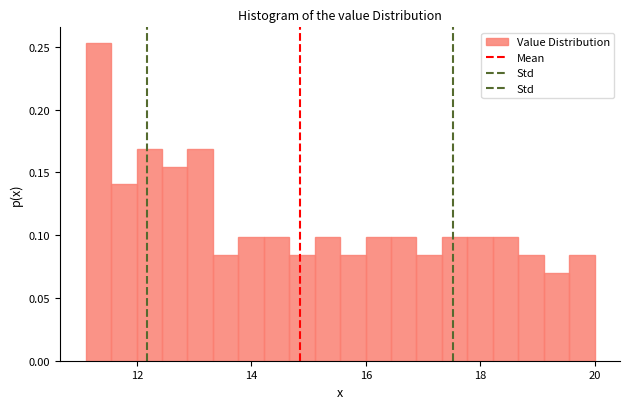

Read against the x-axis, roughly where is the centre of the tallest bar?

11.4